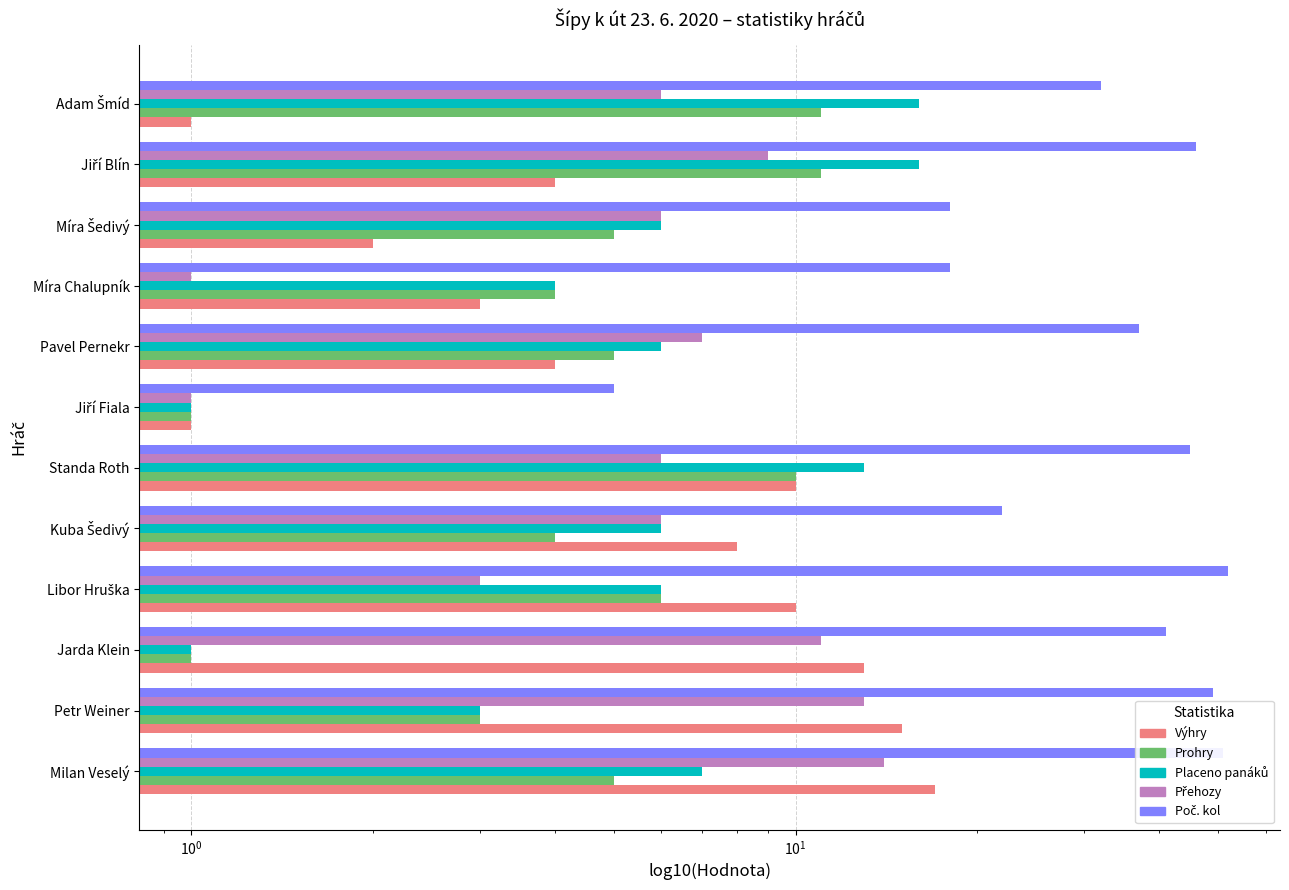

Which series has the largest total across all categories?

Poč. kol